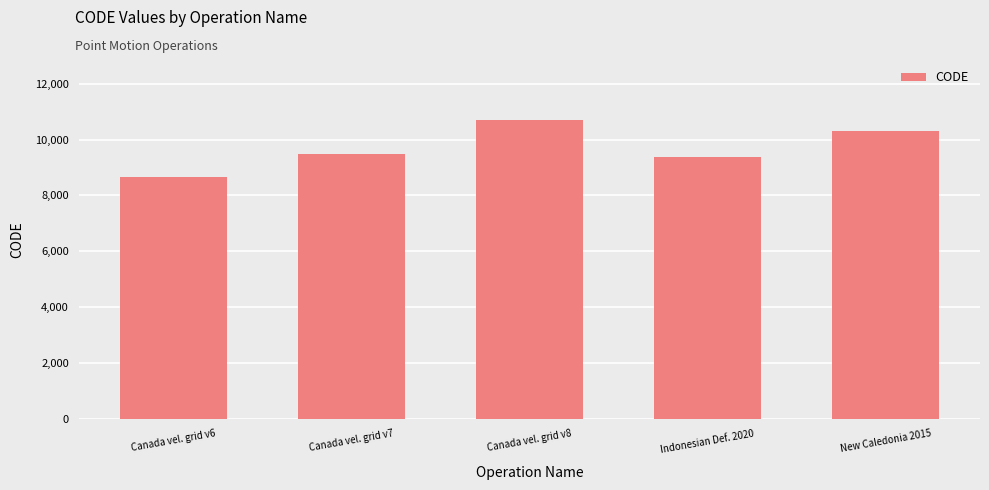

Reading left to right, extract all data points from this chart.

Canada vel. grid v6=8676	Canada vel. grid v7=9483	Canada vel. grid v8=10707	Indonesian Def. 2020=9375	New Caledonia 2015=10323